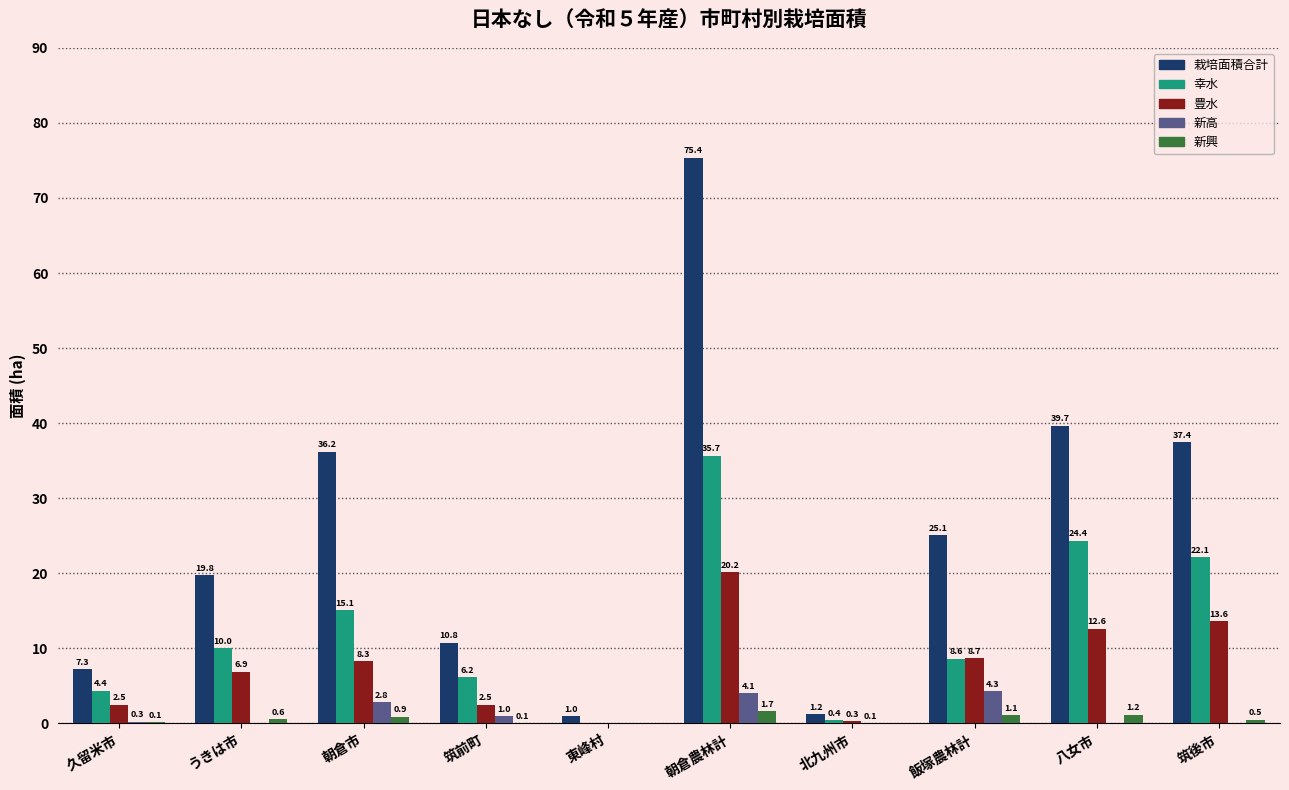

Are the bars horizontal?

No